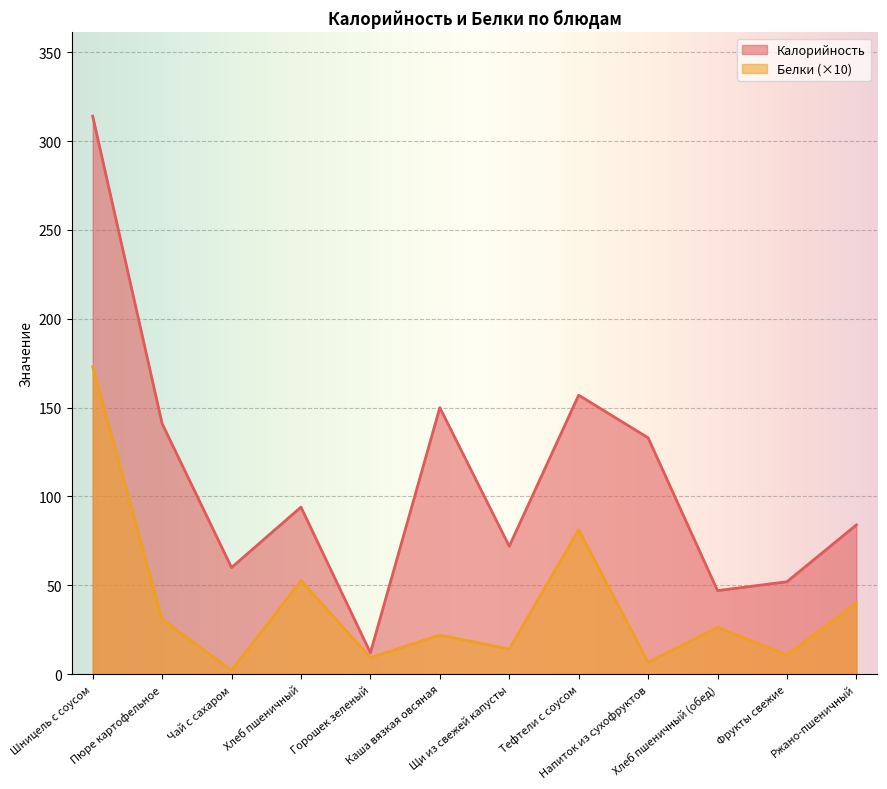

What is the average value of the Белки series?

39.1